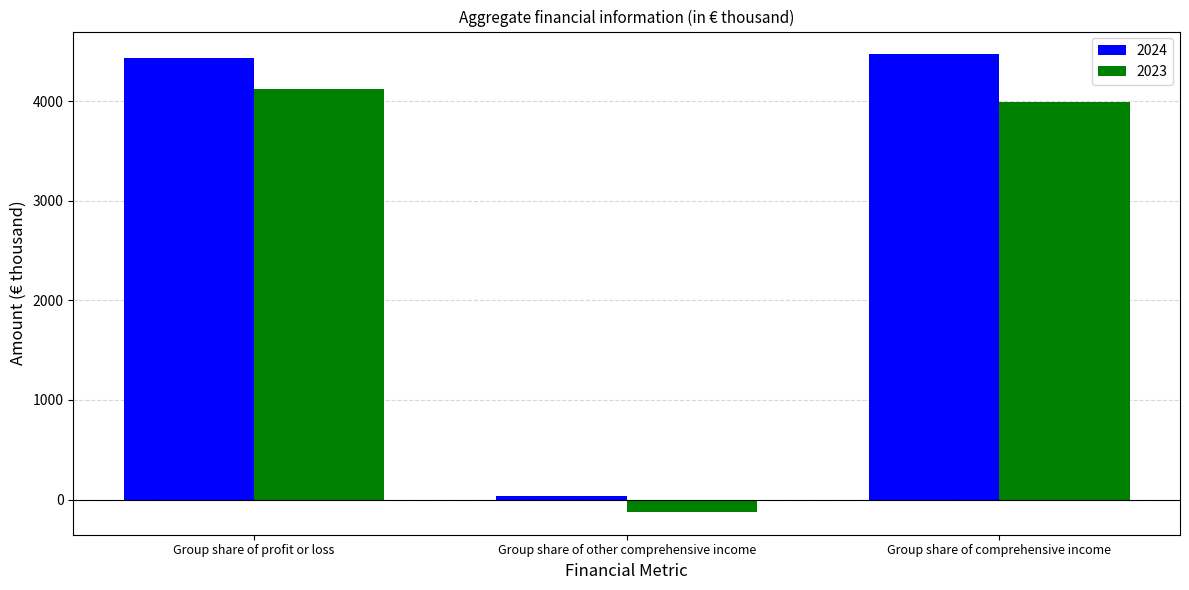

How many values in the 2024 series are below 4435?

1